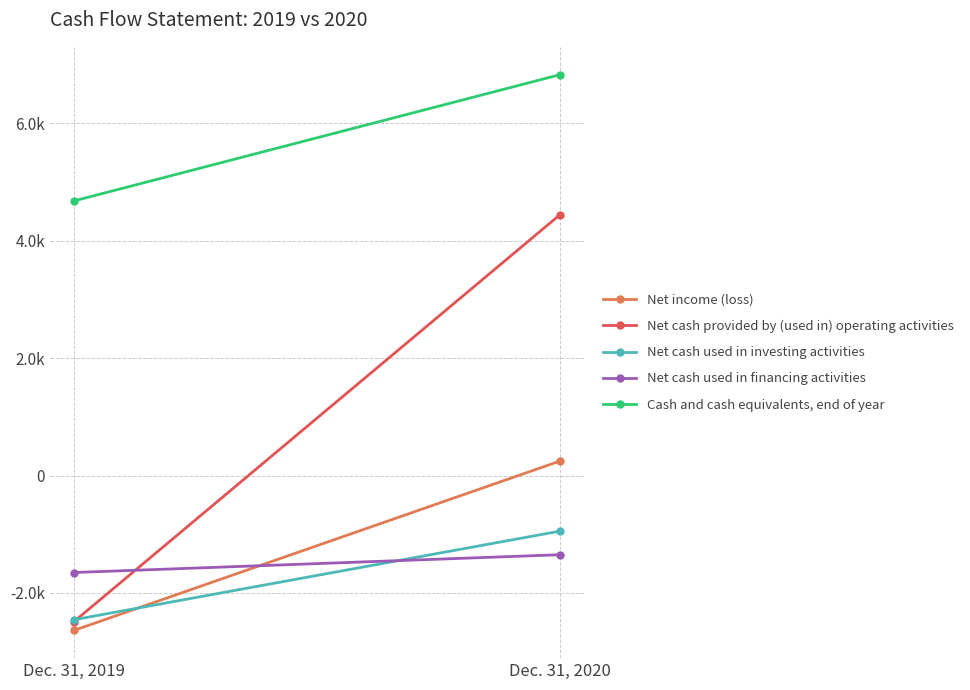

What are all the series names shown in the legend?

Net income (loss), Net cash provided by (used in) operating activities, Net cash used in investing activities, Net cash used in financing activities, Cash and cash equivalents, end of year